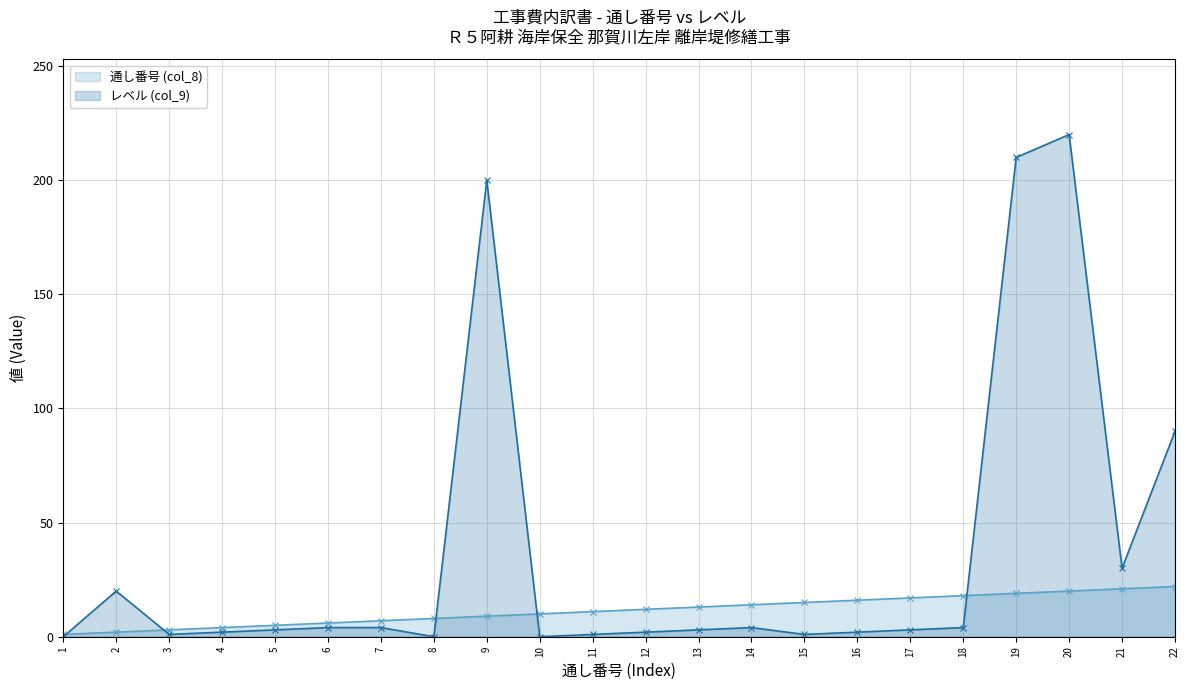

What is the difference between the レベル (col_9) values at 11 and 20?

219